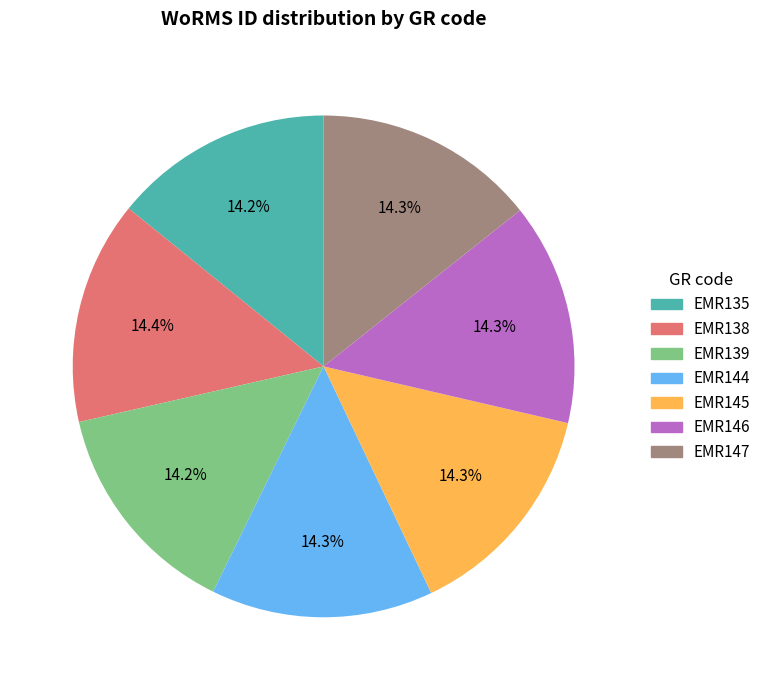

To the nearest percent, what percentage of the pie is EMR139?

14%